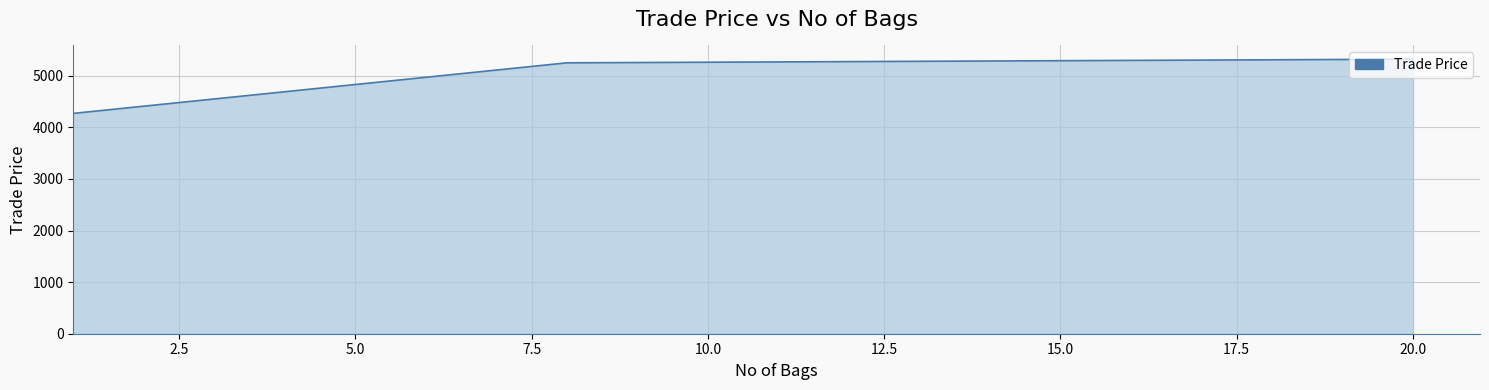

What is the maximum value shown in the chart?

5319.9